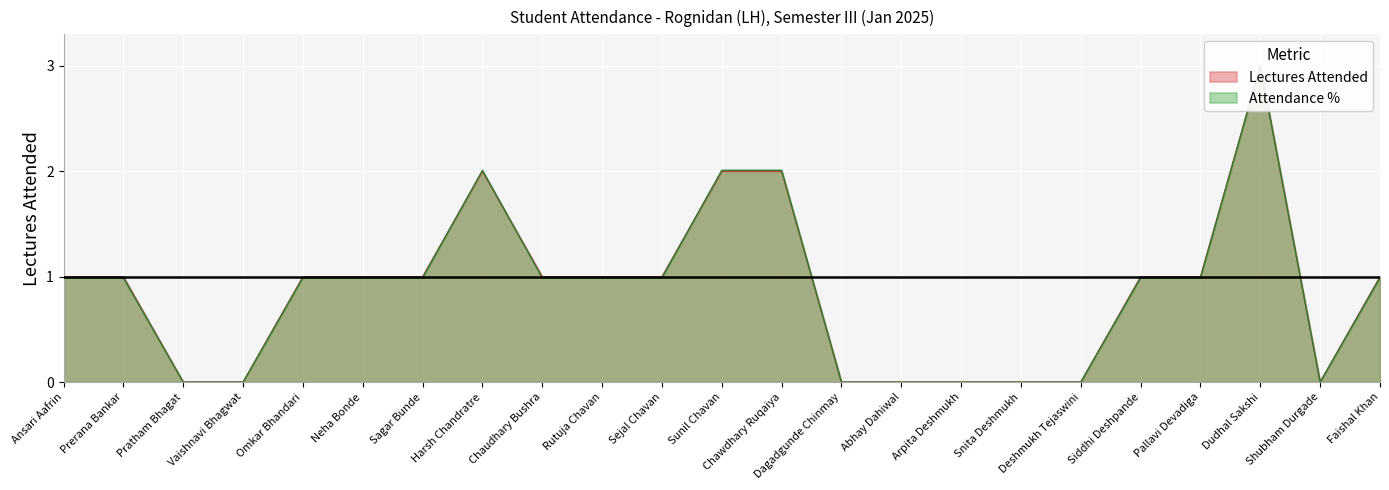

At which category is the sum across all series the highest?

Dudhal Sakshi